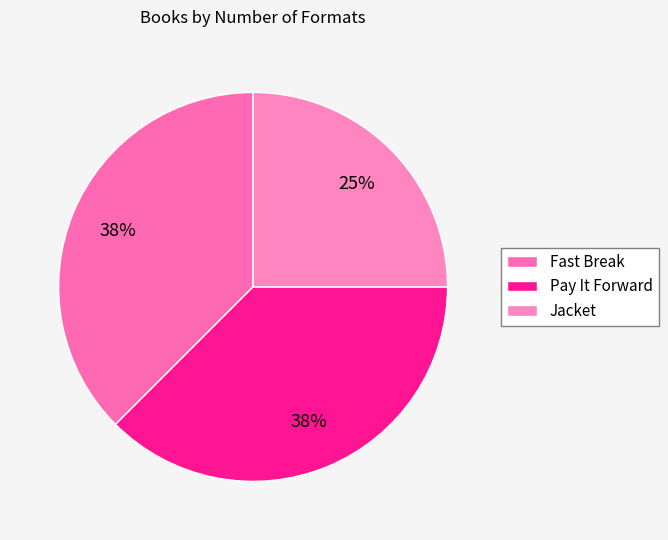

Which has a higher value, Pay It Forward or Jacket?

Pay It Forward